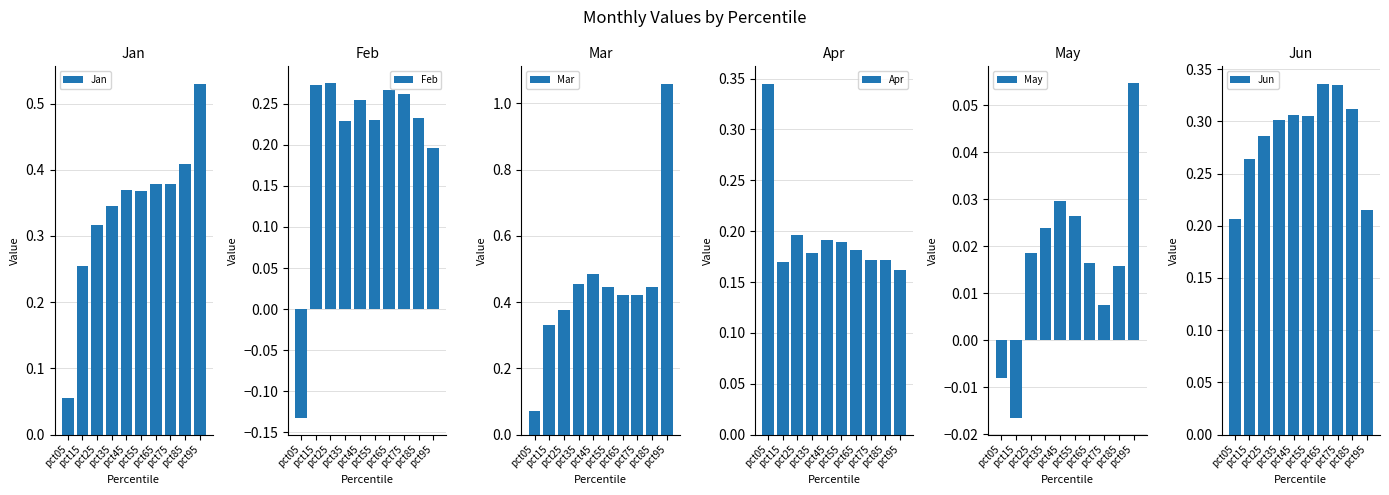

What is the difference between the maximum and minimum values in the Jun series?

0.1